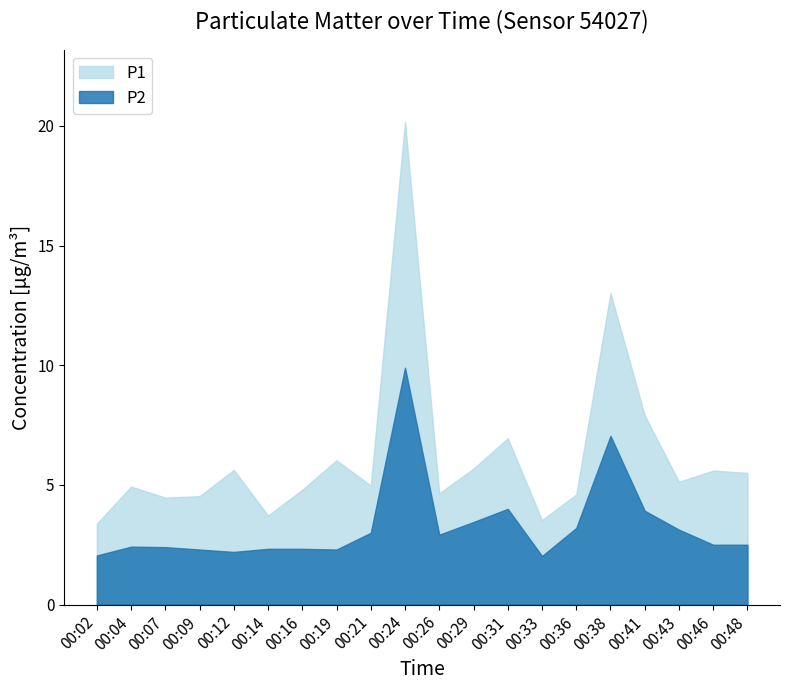

What is the total value across all series at 00:29?

9.1